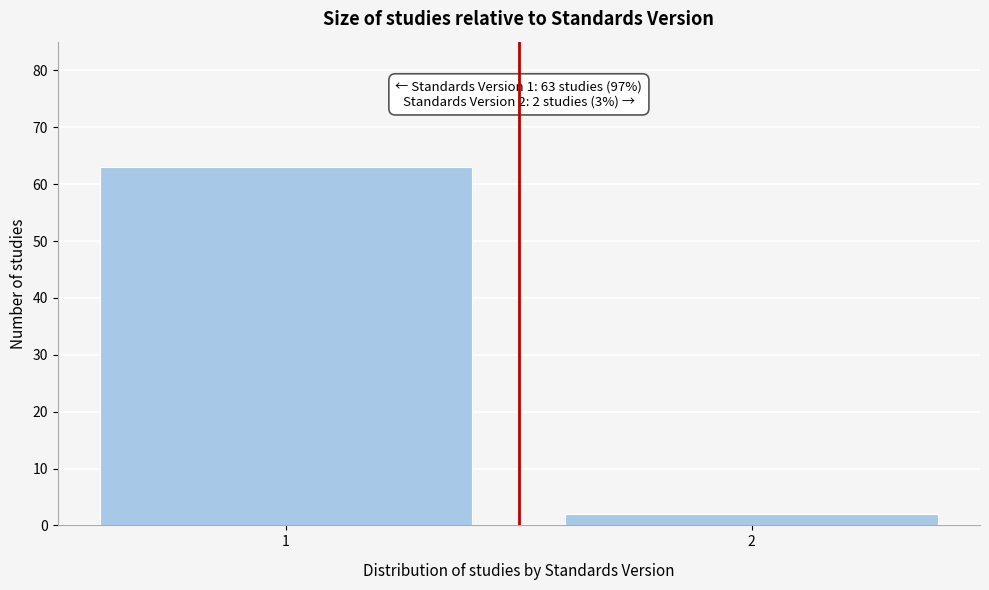

Reading right to left, extract all data points from this chart.

2	63